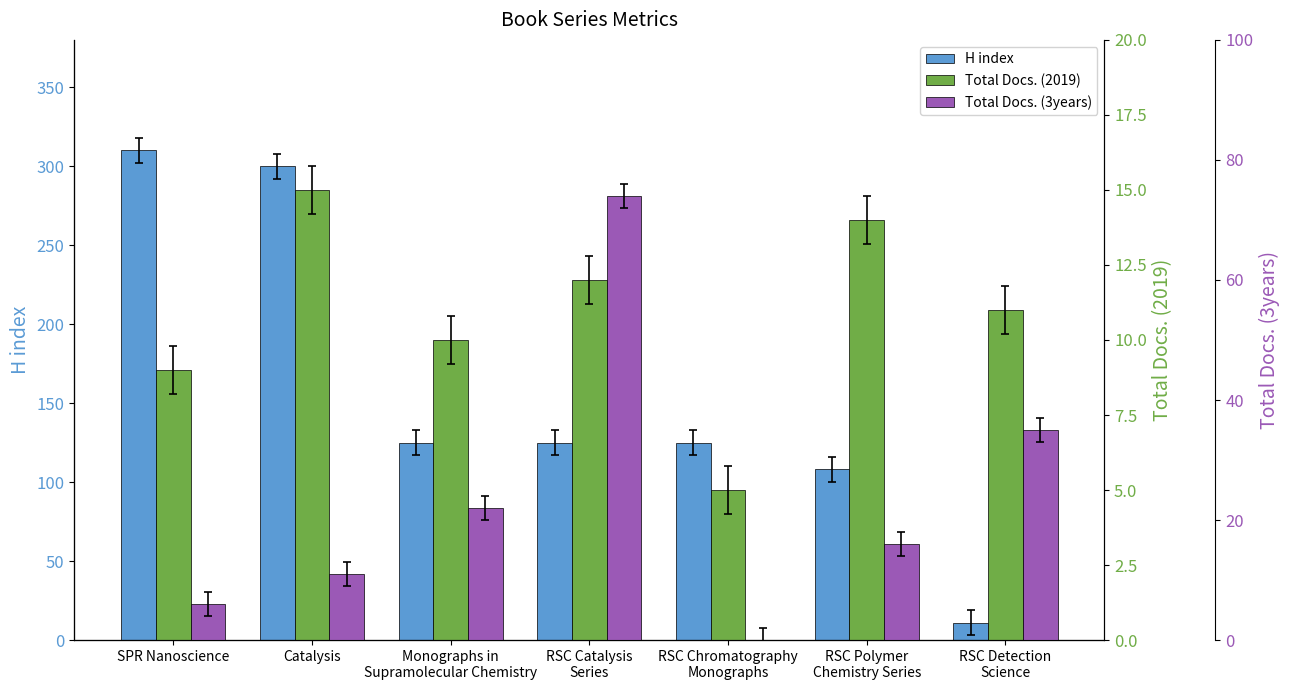

Rank the series at RSC Chromatography
Monographs from lowest to highest value.

Total Docs. (3years), Total Docs. (2019), H index